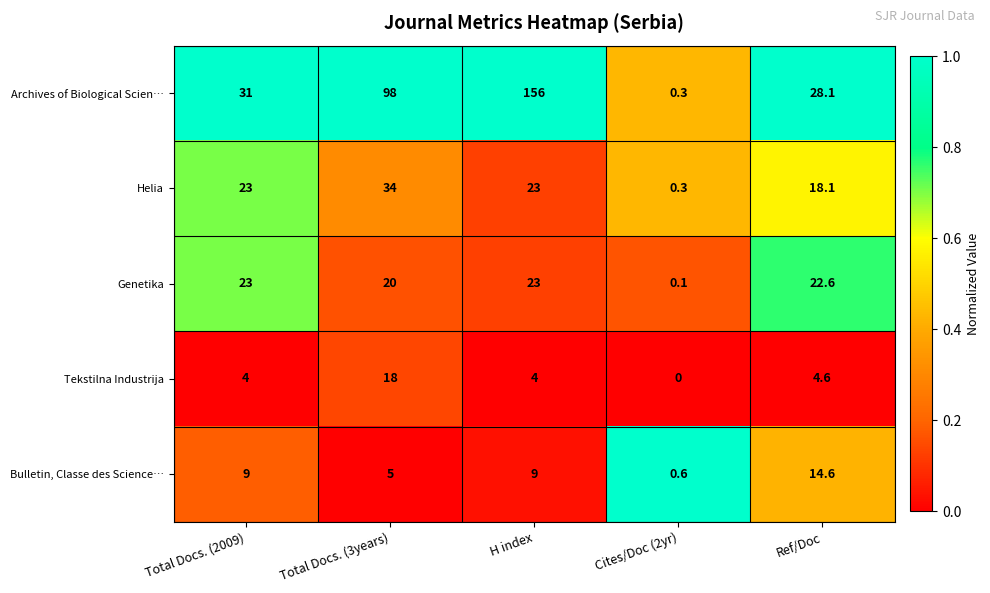

Which series has the largest range (max minus min)?

Archives of Biological Scien…